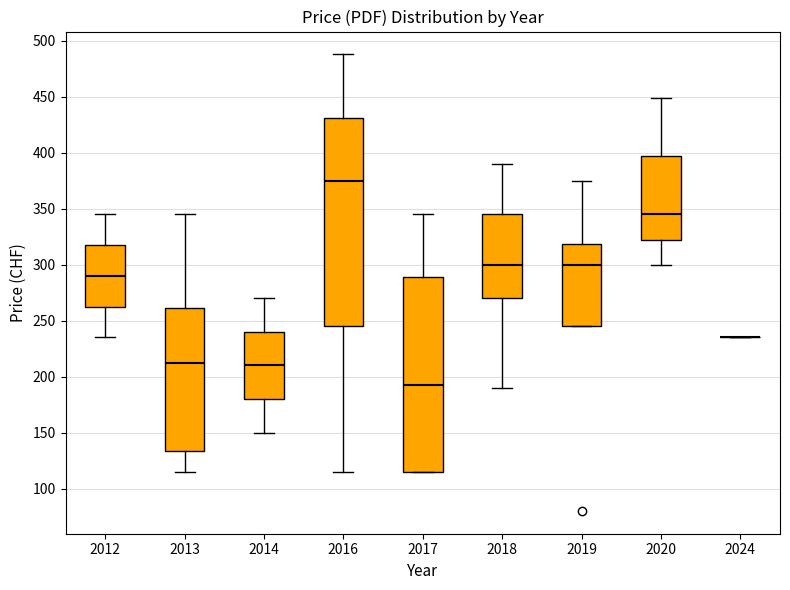

Which box is the tallest, from its lower edge to its upper edge?

2016